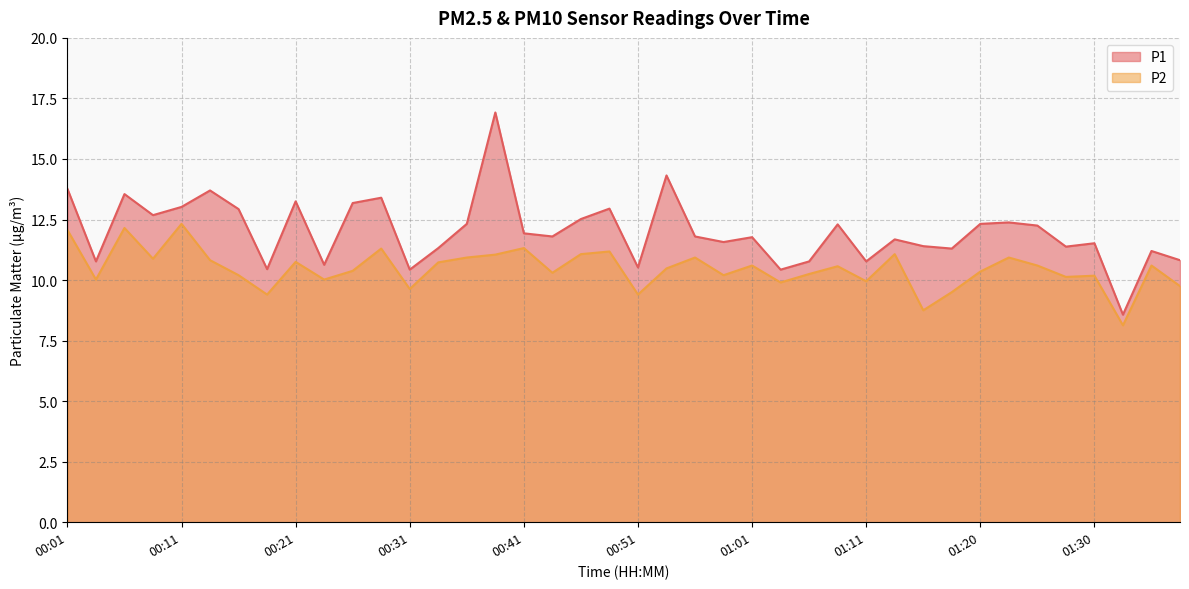

Reading left to right, extract all data points from this chart.

P1: 13.8	10.8	13.6	12.7	13.0	13.7	12.9	10.4	13.2	10.6	13.2	13.4	10.4	11.3	12.3	16.9	11.9	11.8	12.5	12.9	10.5	14.3	11.8	11.6	11.8	10.4	10.8	12.3	10.8	11.7	11.4	11.3	12.3	12.4	12.2	11.4	11.5	8.6	11.2	10.8
P2: 12.1	10.0	12.2	10.9	12.3	10.8	10.2	9.4	10.8	10.0	10.4	11.3	9.6	10.7	10.9	11.1	11.3	10.3	11.1	11.2	9.4	10.5	10.9	10.2	10.6	9.9	10.2	10.6	9.9	11.1	8.8	9.5	10.3	10.9	10.6	10.1	10.2	8.1	10.6	9.8